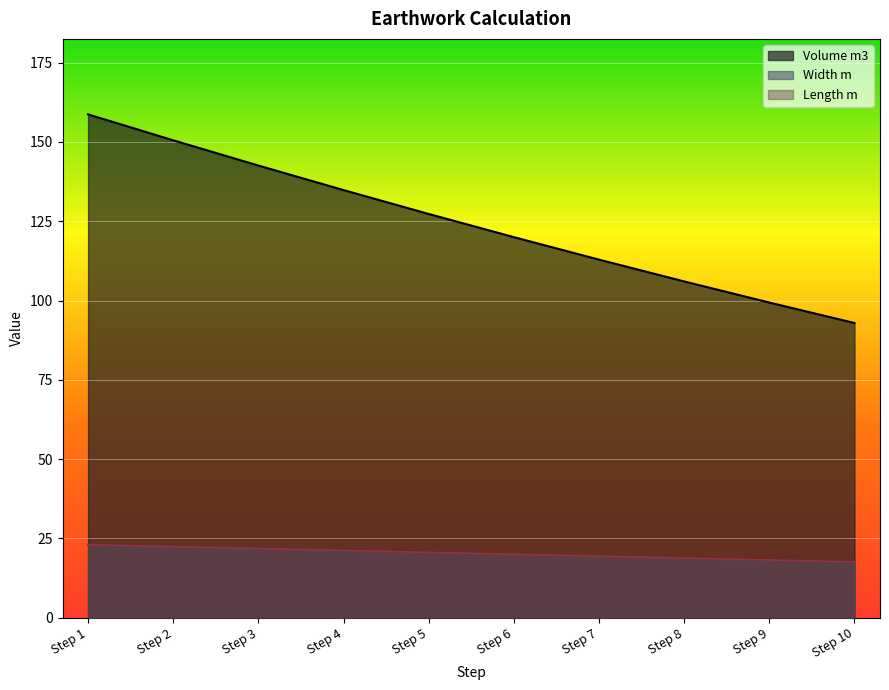

What value does the Length m series have at Step 6?

20.0